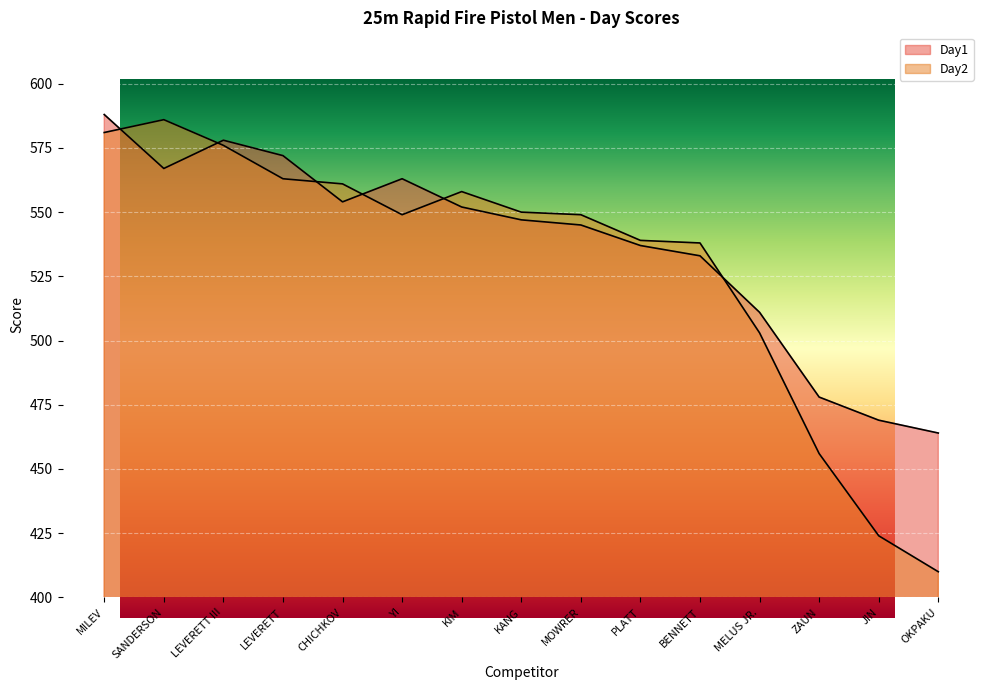

Which series changed the most between MILEV and MOWRER?

Day1